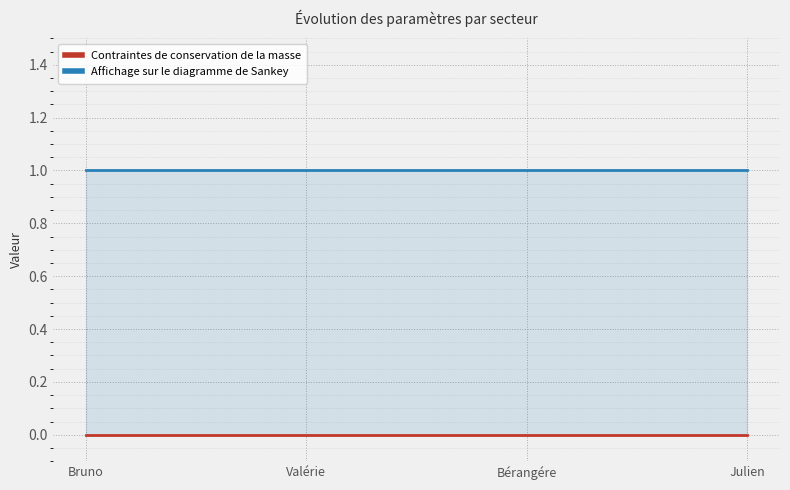

True or false: Contraintes de conservation de la masse has more than 0 interior local peaks.

False